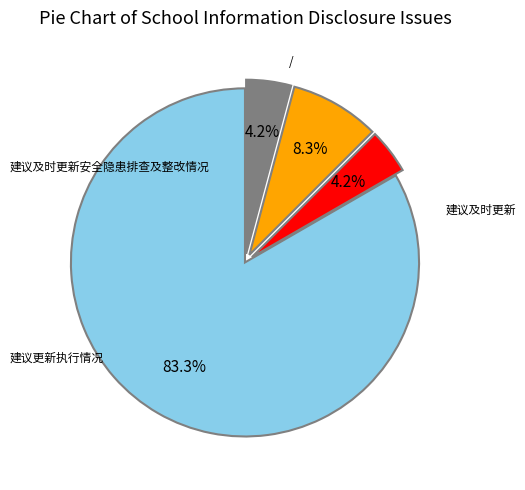

Does any single category account for the majority?

Yes